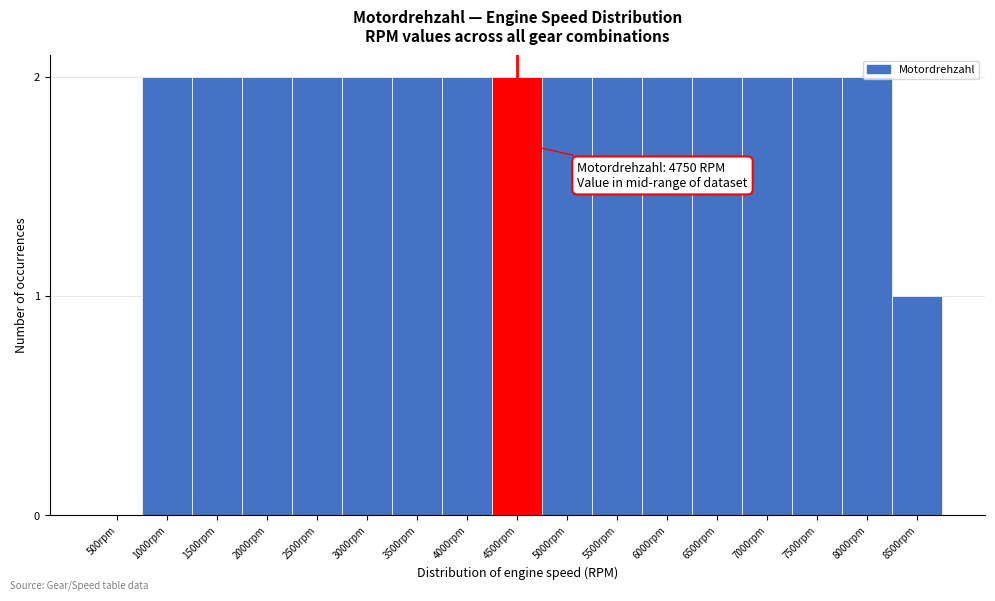

What is the sum of all values?

31